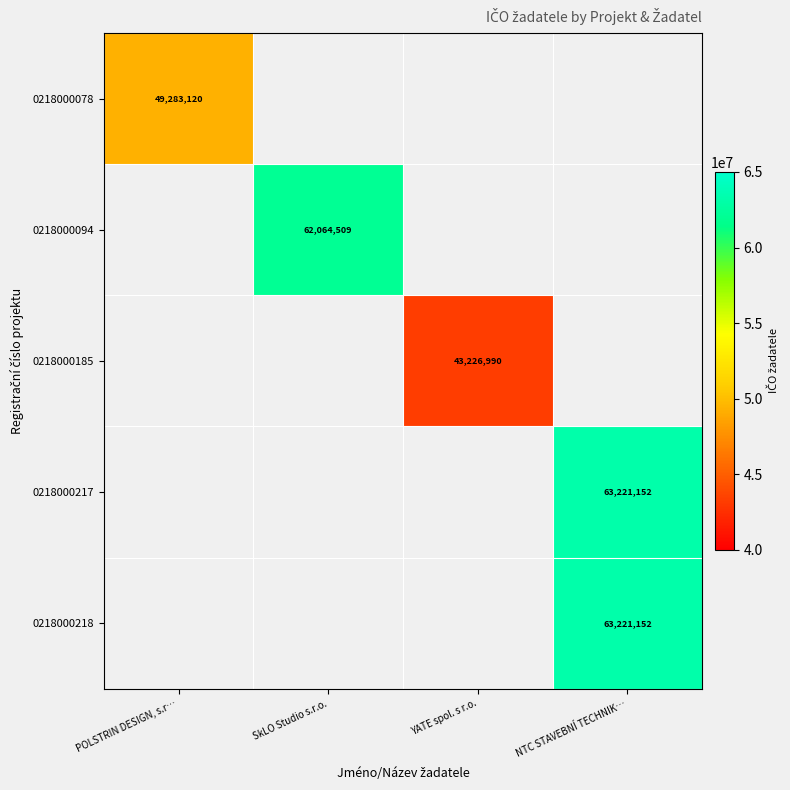

Count the number of categories in the chart.

4